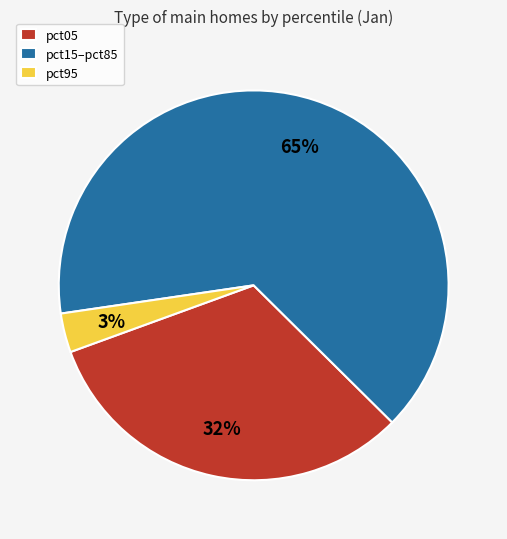

How many slices are in this pie chart?

3